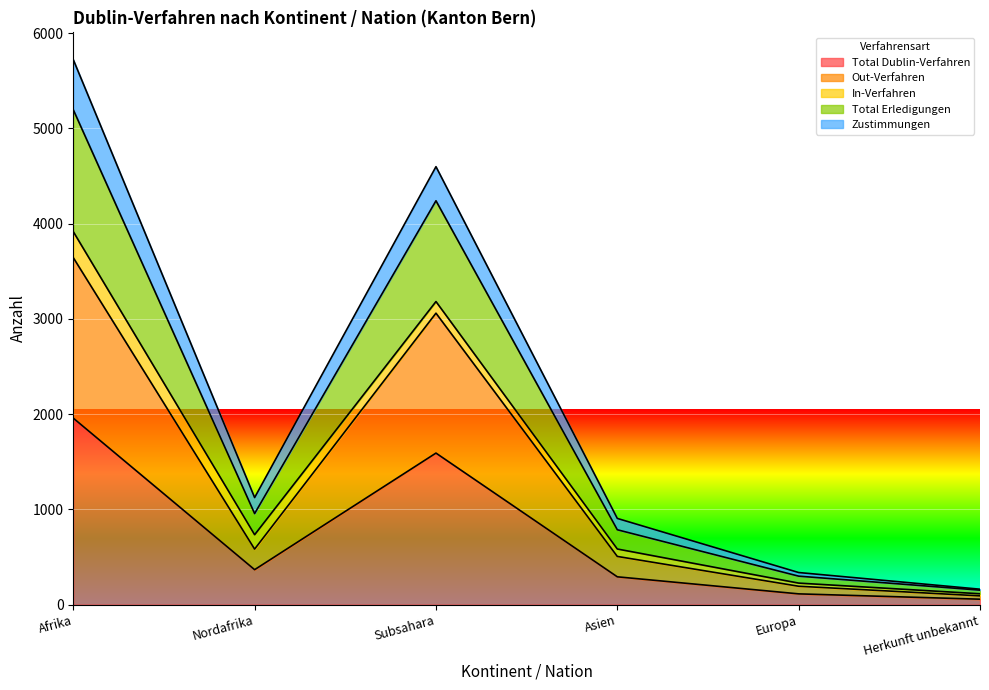

Is the value of Zustimmungen at Asien greater than the value of Total Erledigungen at Nordafrika?

No